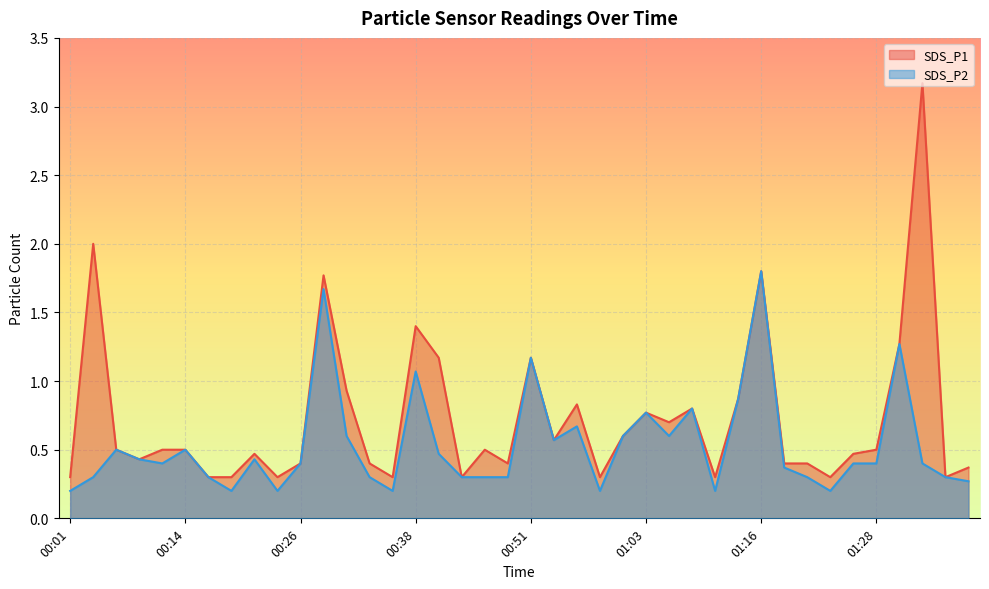

Which series changed the most between 00:31 and 01:36?

SDS_P1